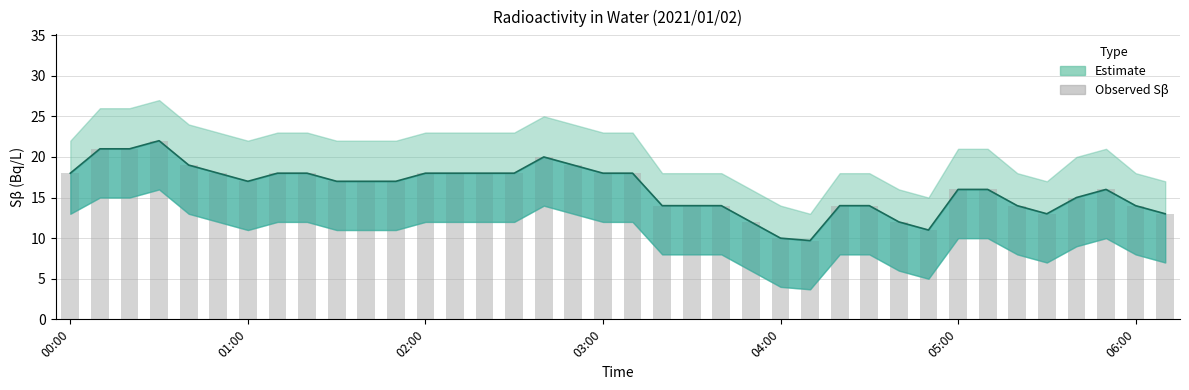

What is the smallest value displayed?

9.7